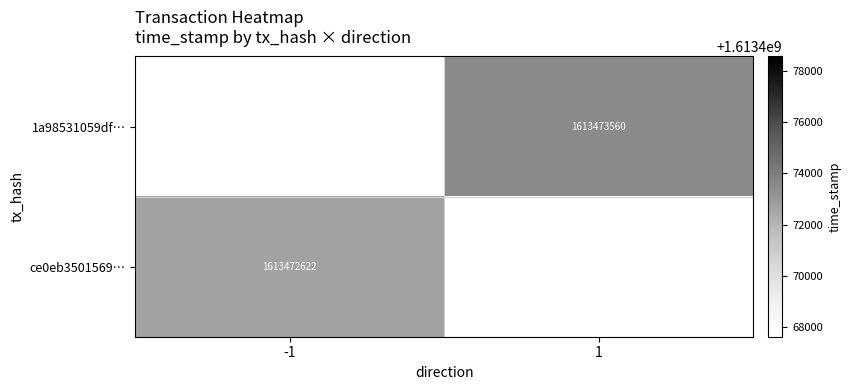

True or false: 1a98531059df… has a value of 1613473560 at 1.

True